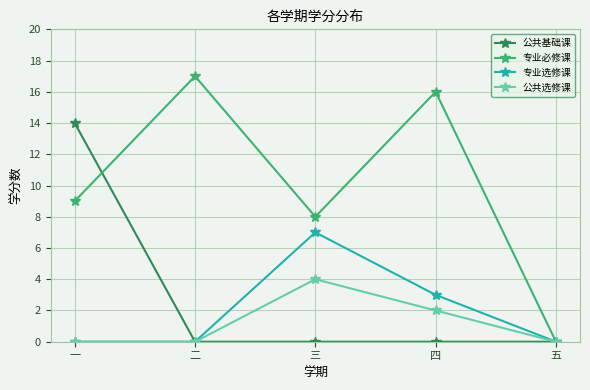

What are all the series names shown in the legend?

公共基础课, 专业必修课, 专业选修课, 公共选修课